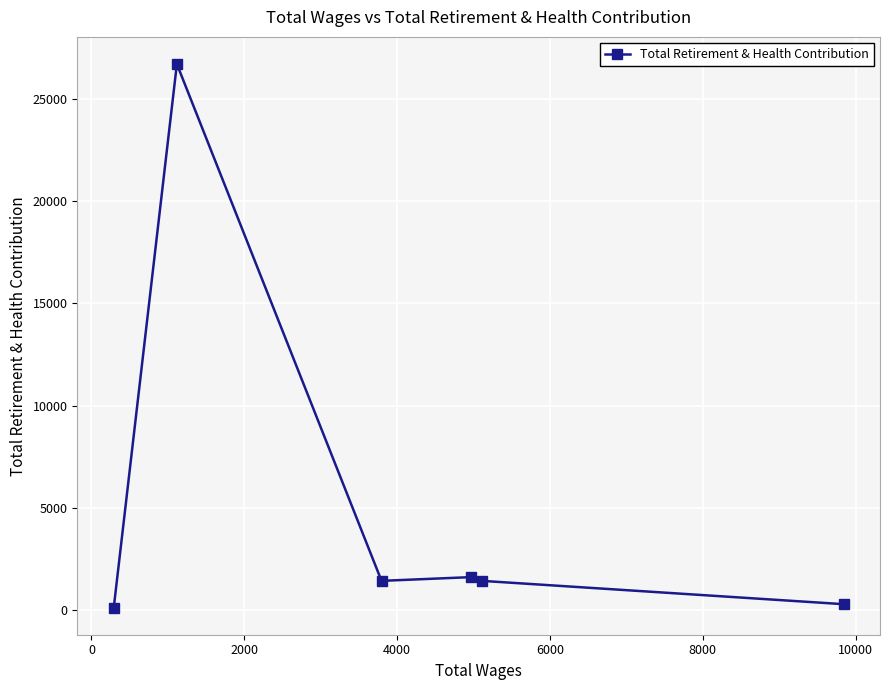

What is the difference between the second highest and minimum values?

1487